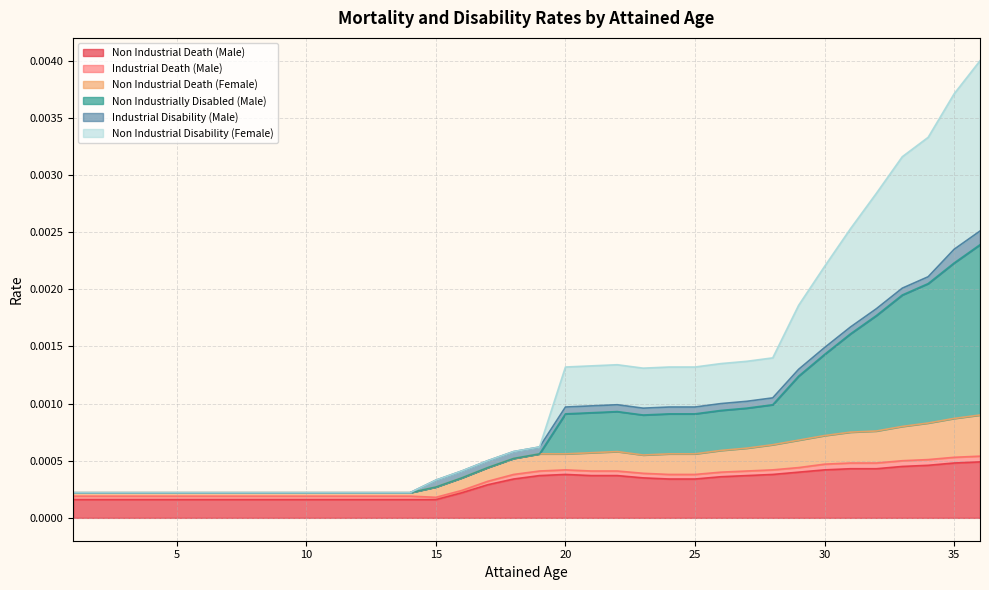

Does the chart have visible grid lines?

Yes